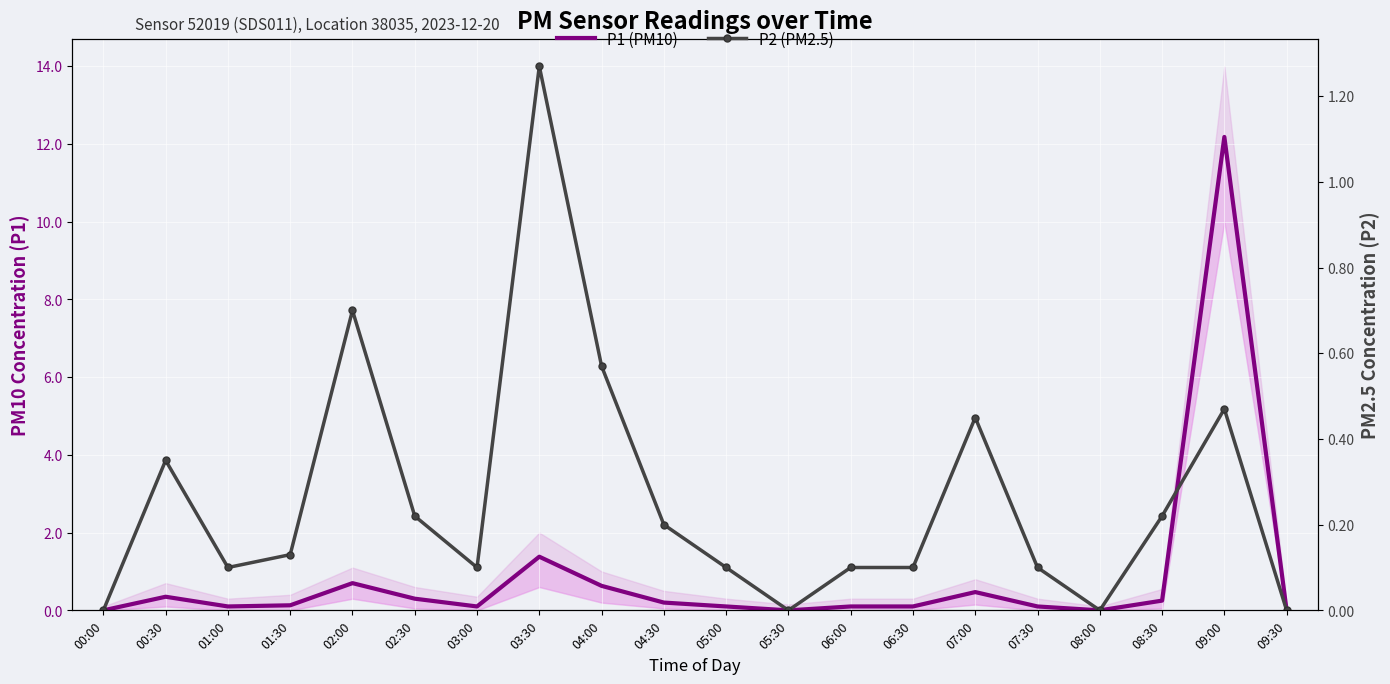

True or false: P2 (PM2.5) has a value of 0.2 at 02:30.

True